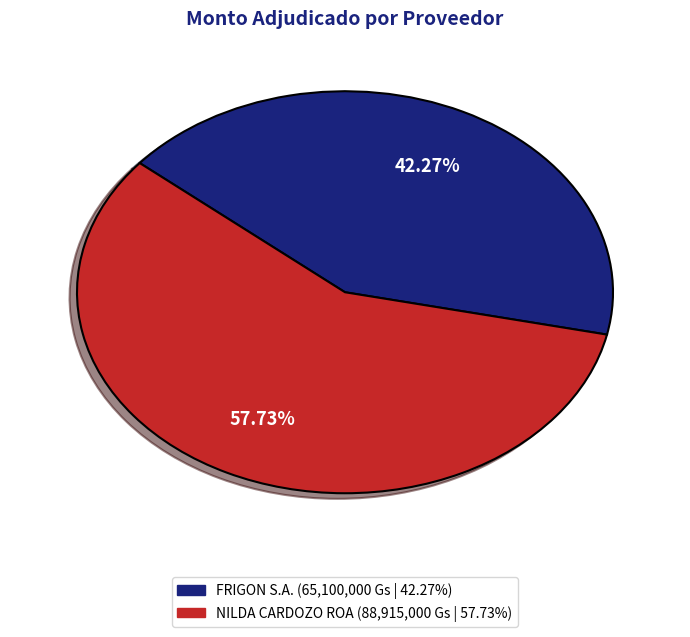

To the nearest percent, what is the difference between the NILDA CARDOZO ROA and FRIGON S.A. slice percentages?

15%